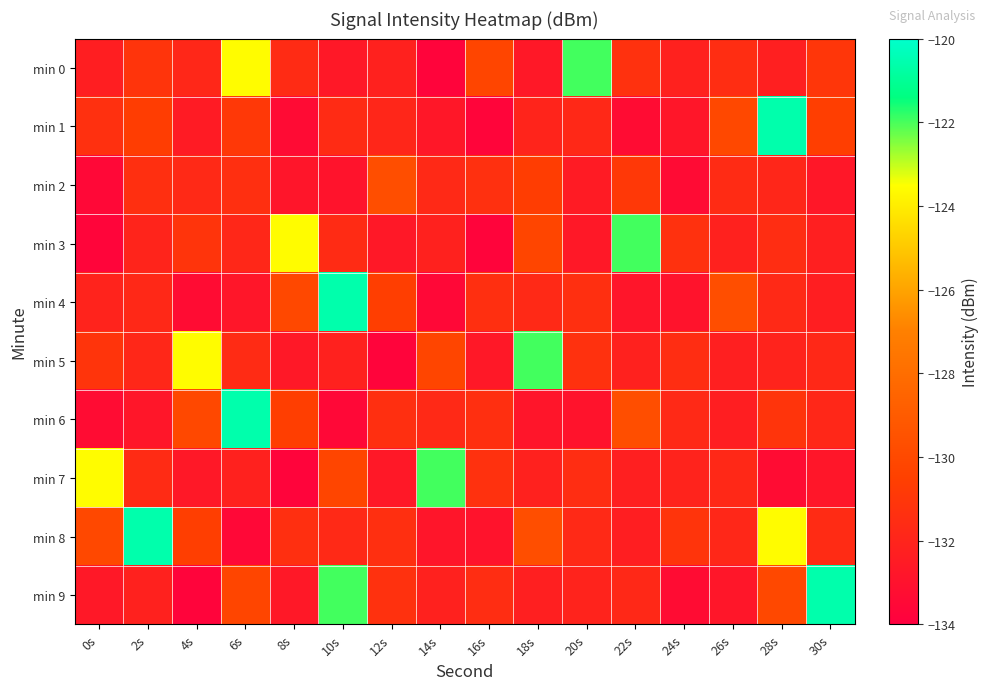

Reading left to right, what are all the values shown in this chart?

min 0: 0s=-132.3	2s=-131.1	4s=-131.8	6s=-123.6	8s=-131.6	10s=-132.7	12s=-132.2	14s=-133.8	16s=-130.2	18s=-132.7	20s=-121.9	22s=-131.3	24s=-132.2	26s=-131.5	28s=-132.3	30s=-131.0
min 1: 0s=-131.4	2s=-130.6	4s=-132.5	6s=-130.9	8s=-133.4	10s=-131.6	12s=-131.9	14s=-132.7	16s=-133.7	18s=-132.0	20s=-131.8	22s=-133.3	24s=-132.8	26s=-130.0	28s=-120.6	30s=-130.6
min 2: 0s=-133.6	2s=-131.4	4s=-131.7	6s=-131.4	8s=-132.8	10s=-132.9	12s=-129.7	14s=-131.8	16s=-131.4	18s=-130.6	20s=-132.5	22s=-130.9	24s=-133.4	26s=-131.6	28s=-131.9	30s=-132.7
min 3: 0s=-133.7	2s=-132.0	4s=-131.1	6s=-131.8	8s=-123.6	10s=-131.6	12s=-132.7	14s=-132.2	16s=-133.8	18s=-130.2	20s=-132.7	22s=-121.9	24s=-131.3	26s=-132.2	28s=-131.5	30s=-132.3
min 4: 0s=-132.0	2s=-131.8	4s=-133.3	6s=-132.8	8s=-130.0	10s=-120.6	12s=-130.6	14s=-133.6	16s=-131.4	18s=-131.7	20s=-131.4	22s=-132.8	24s=-132.9	26s=-129.7	28s=-131.8	30s=-132.3
min 5: 0s=-131.1	2s=-131.8	4s=-123.6	6s=-131.6	8s=-132.7	10s=-132.2	12s=-133.8	14s=-130.2	16s=-132.7	18s=-121.9	20s=-131.3	22s=-132.2	24s=-131.5	26s=-132.3	28s=-132.0	30s=-131.8
min 6: 0s=-133.3	2s=-132.8	4s=-130.0	6s=-120.6	8s=-130.6	10s=-133.6	12s=-131.4	14s=-131.7	16s=-131.4	18s=-132.8	20s=-132.9	22s=-129.7	24s=-131.8	26s=-132.3	28s=-131.1	30s=-131.8
min 7: 0s=-123.6	2s=-131.6	4s=-132.7	6s=-132.2	8s=-133.8	10s=-130.2	12s=-132.7	14s=-121.9	16s=-131.3	18s=-132.2	20s=-131.5	22s=-132.3	24s=-132.0	26s=-131.8	28s=-133.3	30s=-132.8
min 8: 0s=-130.0	2s=-120.6	4s=-130.6	6s=-133.6	8s=-131.4	10s=-131.7	12s=-131.4	14s=-132.8	16s=-132.9	18s=-129.7	20s=-131.8	22s=-132.3	24s=-131.1	26s=-131.8	28s=-123.6	30s=-131.6
min 9: 0s=-132.7	2s=-132.2	4s=-133.8	6s=-130.2	8s=-132.7	10s=-121.9	12s=-131.3	14s=-132.2	16s=-131.5	18s=-132.3	20s=-132.0	22s=-131.8	24s=-133.3	26s=-132.8	28s=-130.0	30s=-120.6